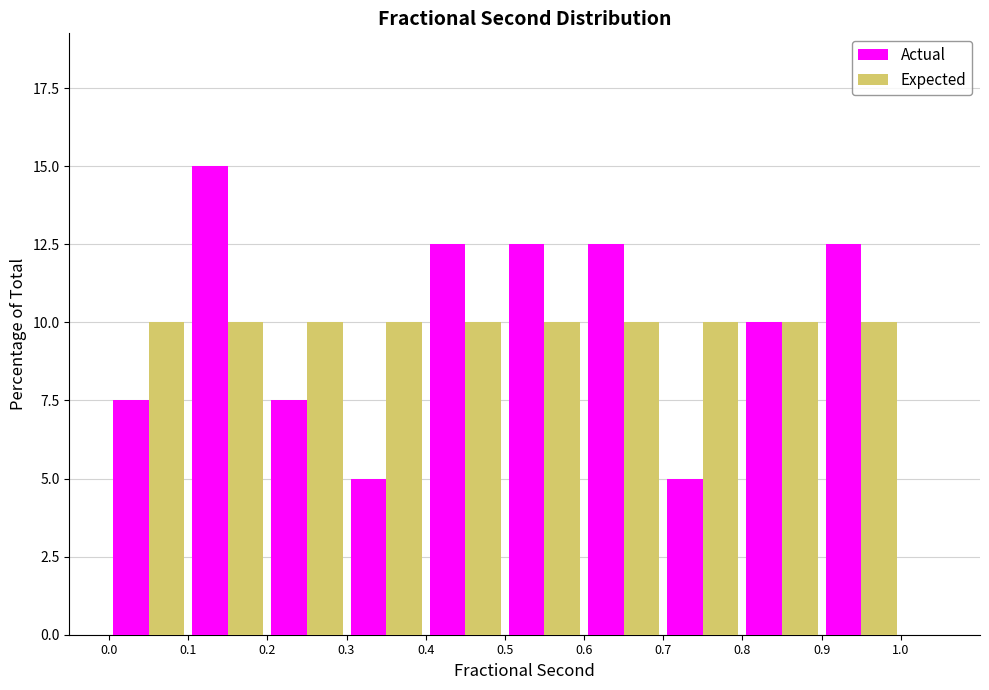

Reading left to right, transcribe this chart: for each range on the x-axis, give the height of each series' bar. The values are not printed on the chart, so give them approximately, as read against the axis.

0.0 to 0.1: Actual=7.5	Expected=10.0
0.1 to 0.2: Actual=15.0	Expected=10.0
0.2 to 0.3: Actual=7.5	Expected=10.0
0.3 to 0.4: Actual=5.0	Expected=10.0
0.4 to 0.5: Actual=12.5	Expected=10.0
0.5 to 0.6: Actual=12.5	Expected=10.0
0.6 to 0.7: Actual=12.5	Expected=10.0
0.7 to 0.8: Actual=5.0	Expected=10.0
0.8 to 0.9: Actual=10.0	Expected=10.0
0.9 to 1.0: Actual=12.5	Expected=10.0